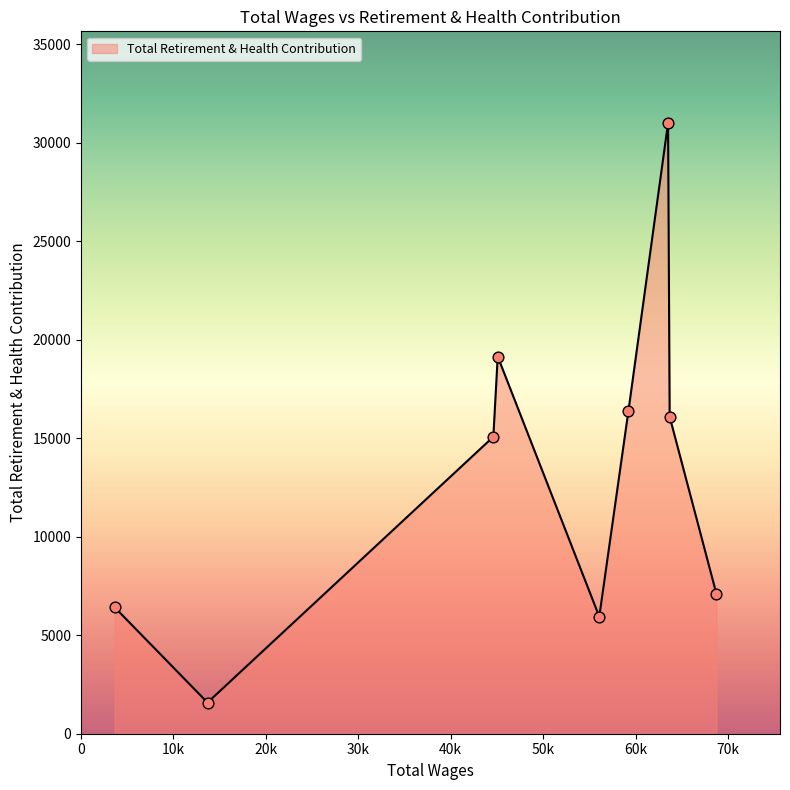

What is the minimum value shown in the chart?

1581